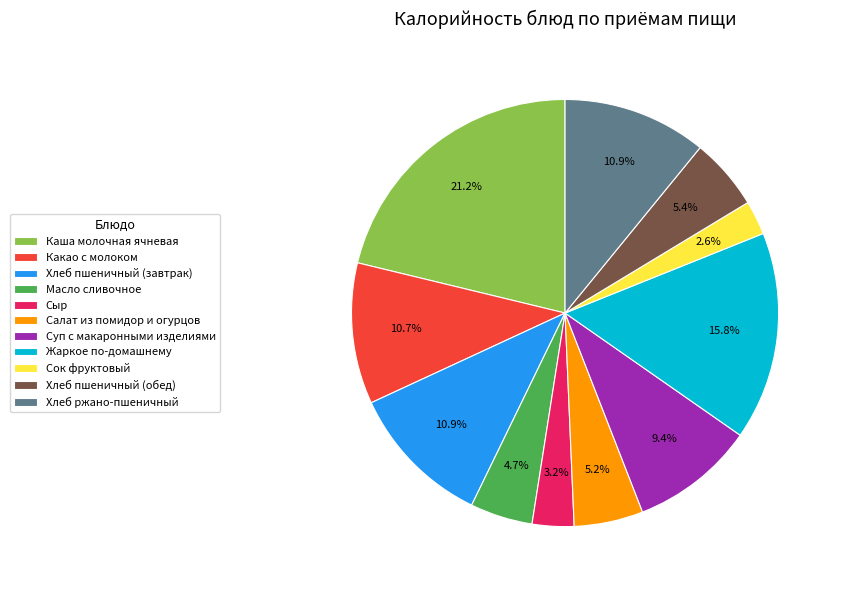

Which slice is the smallest?

Сок фруктовый